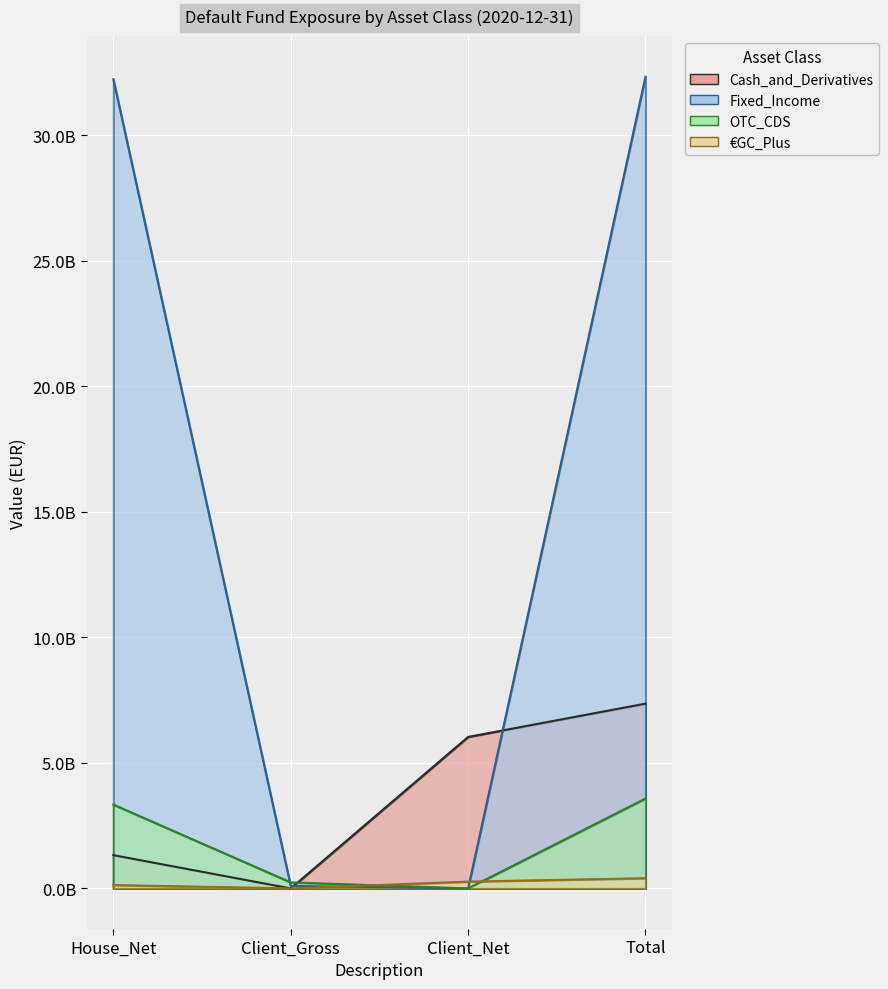

Which label corresponds to the largest value in the chart?

Total